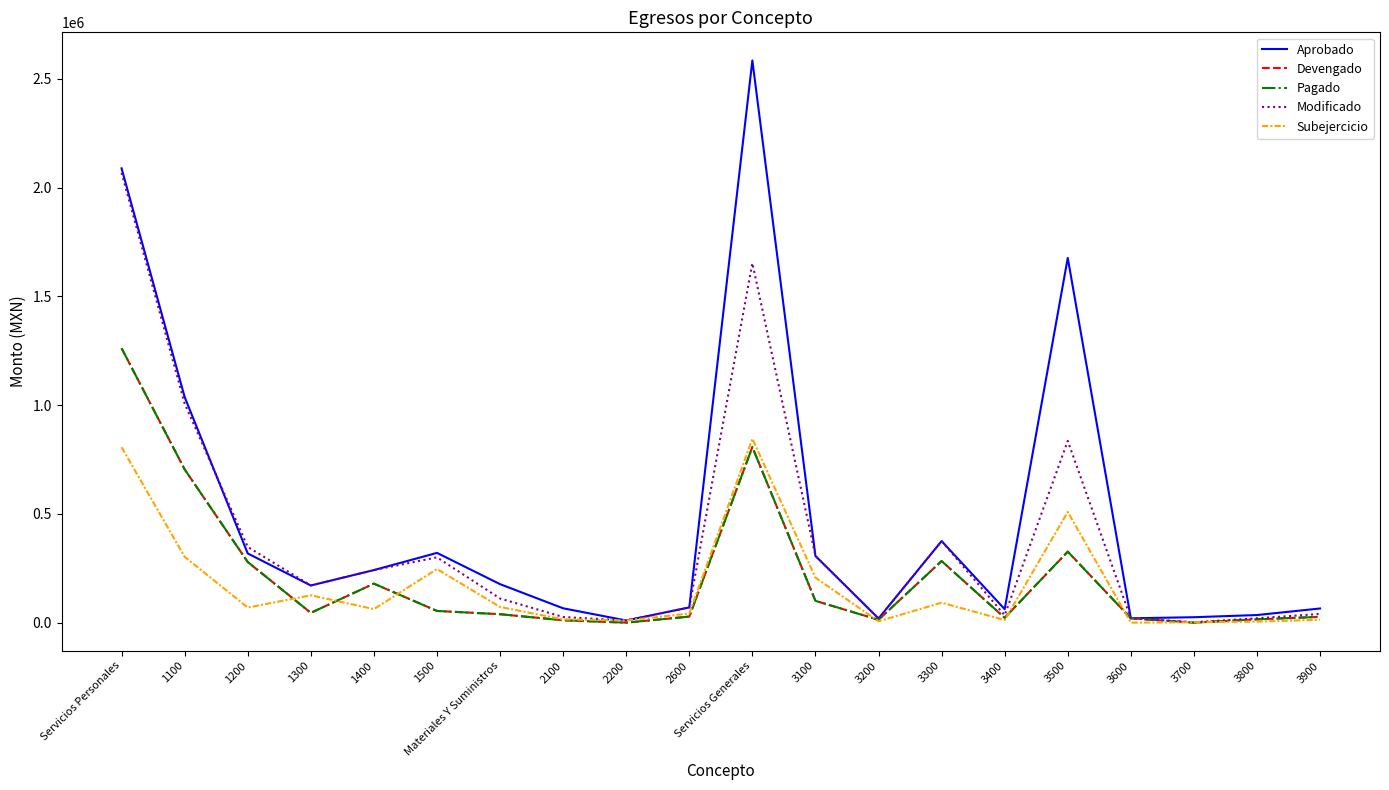

At which label does Pagado first exceed 45051?

Servicios Personales